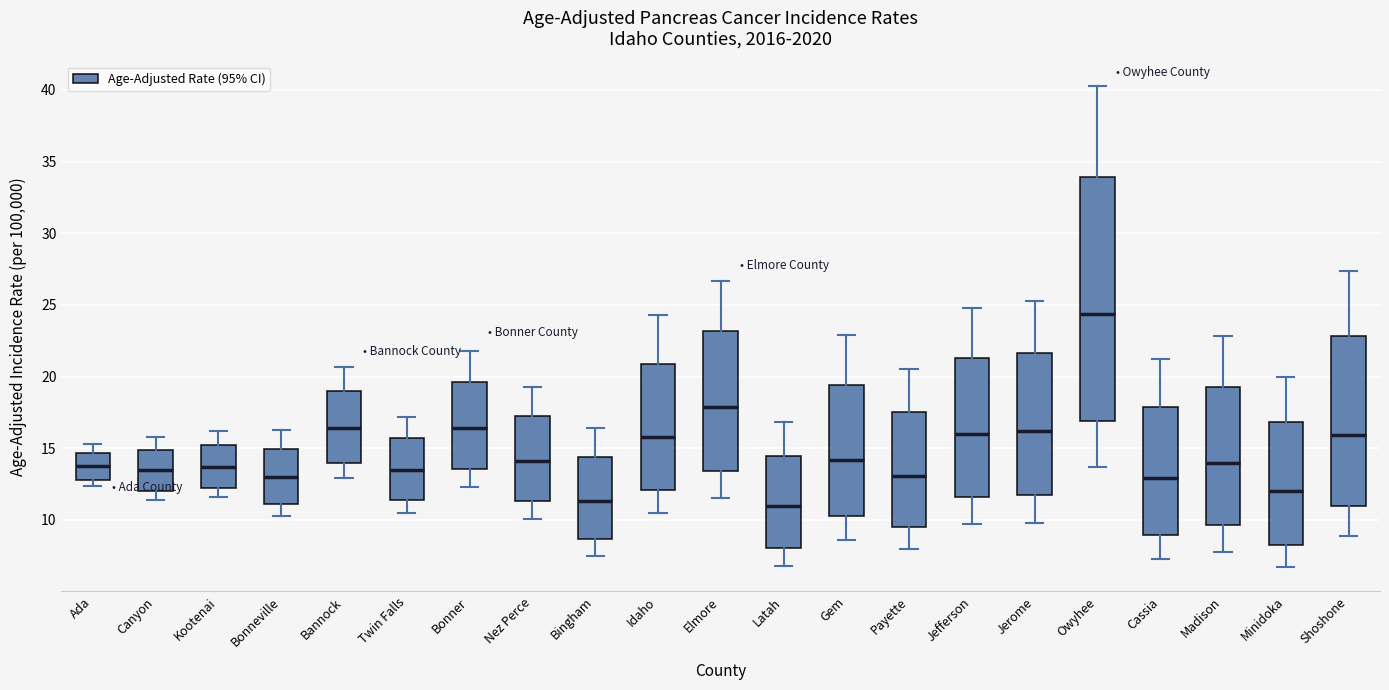

Reading left to right, read every box against the y-axis: the position of its median line, the range the box covers, and the ends of its whiskers. The values are not printed on the chart, so give them approximately, as read against the axis.

Ada: median 14.0, box 13.0 to 14.5, whiskers 12.5 to 15.5
Canyon: median 13.5, box 12.0 to 15.0, whiskers 11.5 to 16.0
Kootenai: median 13.5, box 12.0 to 15.0, whiskers 11.5 to 16.0
Bonneville: median 13.0, box 11.0 to 15.0, whiskers 10.5 to 16.5
Bannock: median 16.5, box 14.0 to 19.0, whiskers 13.0 to 20.5
Twin Falls: median 13.5, box 11.5 to 15.5, whiskers 10.5 to 17.0
Bonner: median 16.5, box 13.5 to 19.5, whiskers 12.5 to 22.0
Nez Perce: median 14.0, box 11.5 to 17.0, whiskers 10.0 to 19.5
Bingham: median 11.5, box 8.5 to 14.5, whiskers 7.5 to 16.5
Idaho: median 16.0, box 12.0 to 21.0, whiskers 10.5 to 24.5
Elmore: median 18.0, box 13.5 to 23.0, whiskers 11.5 to 26.5
Latah: median 11.0, box 8.0 to 14.5, whiskers 7.0 to 17.0
Gem: median 14.0, box 10.5 to 19.5, whiskers 8.5 to 23.0
Payette: median 13.0, box 9.5 to 17.5, whiskers 8.0 to 20.5
Jefferson: median 16.0, box 11.5 to 21.5, whiskers 9.5 to 25.0
Jerome: median 16.0, box 11.5 to 21.5, whiskers 10.0 to 25.5
Owyhee: median 24.5, box 17.0 to 34.0, whiskers 13.5 to 40.5
Cassia: median 13.0, box 9.0 to 18.0, whiskers 7.5 to 21.0
Madison: median 14.0, box 9.5 to 19.5, whiskers 8.0 to 23.0
Minidoka: median 12.0, box 8.5 to 17.0, whiskers 6.5 to 20.0
Shoshone: median 16.0, box 11.0 to 23.0, whiskers 9.0 to 27.5